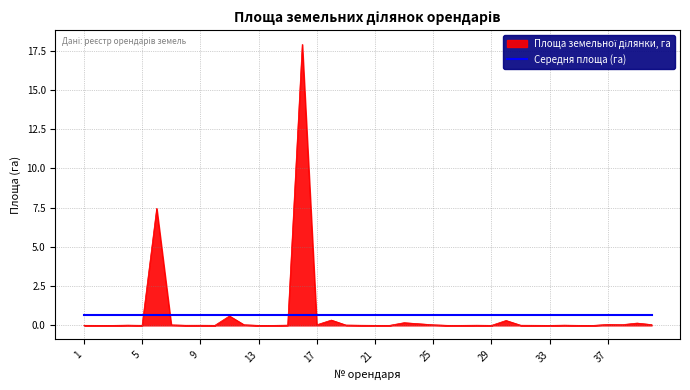

What is the maximum value shown in the chart?

17.9